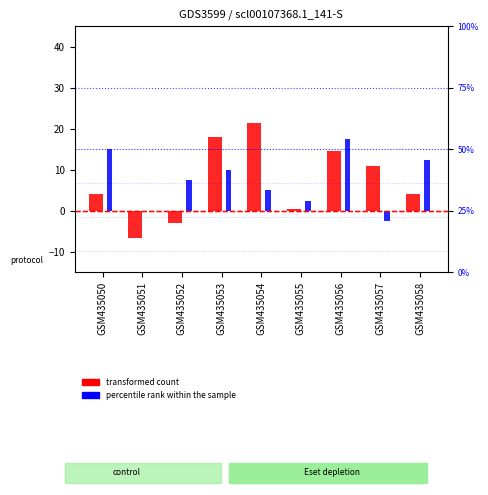

At which label is transformed count closest to 7?

GSM435050